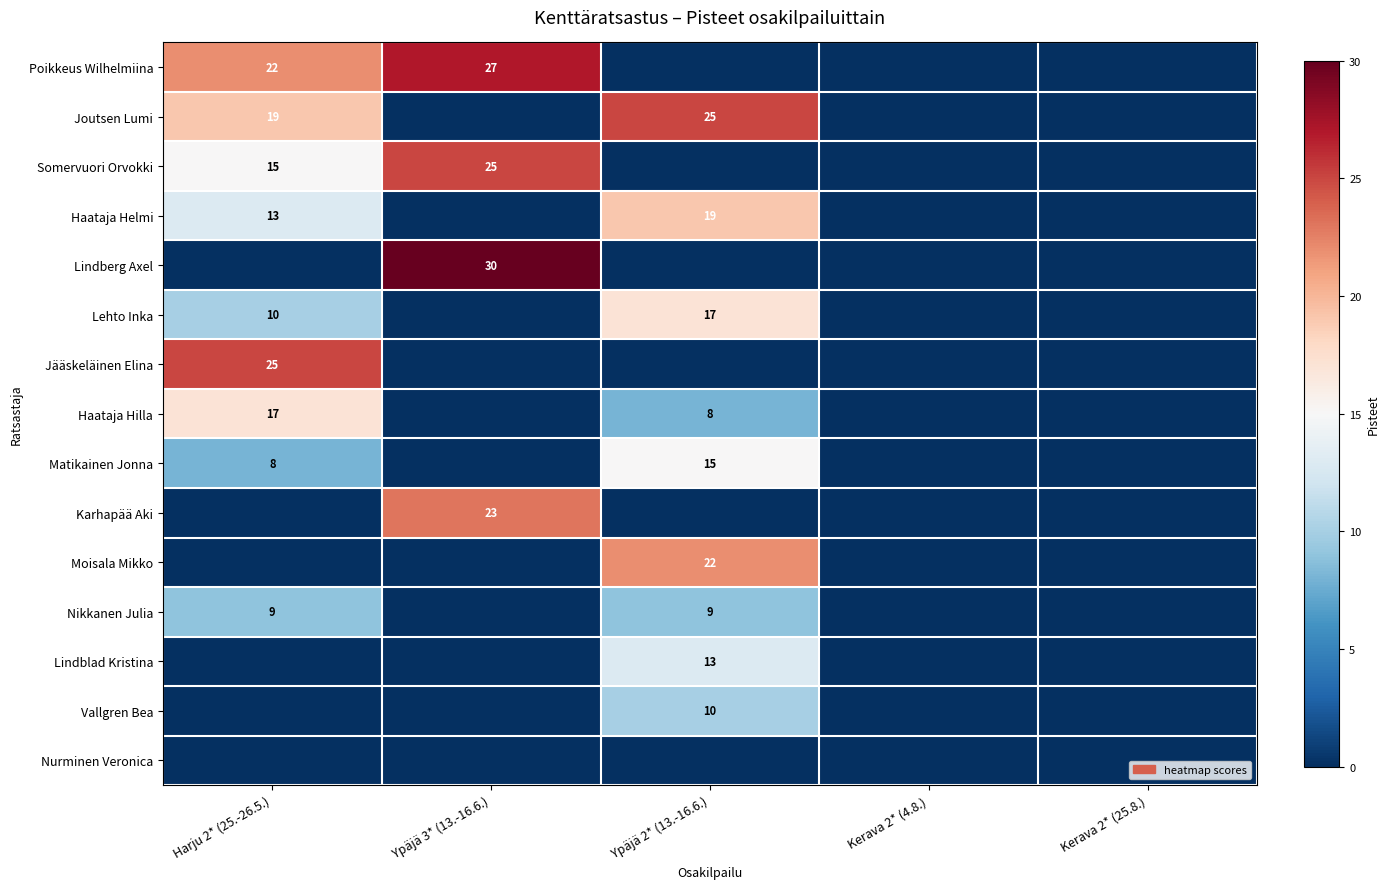

At how many categories does at least one series exceed 12?

3